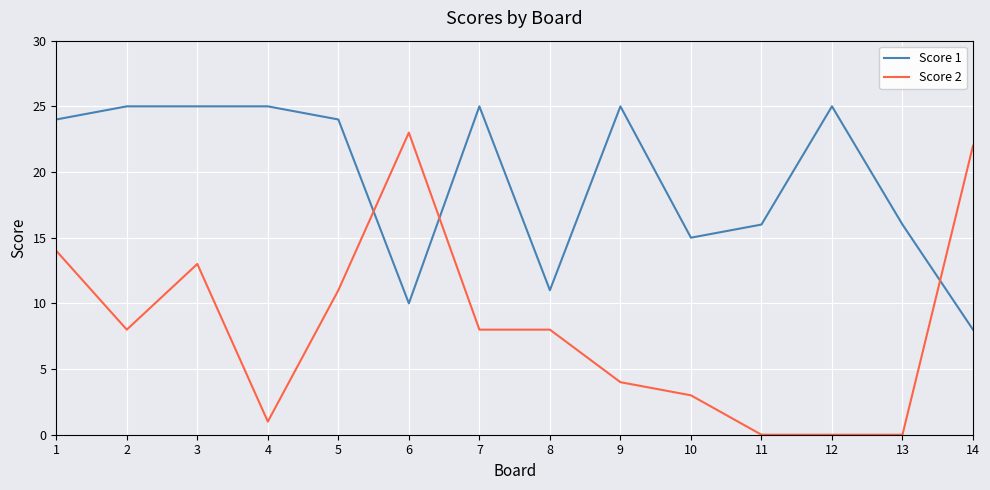

Is it true that Score 1 equals 10 at 3?

False